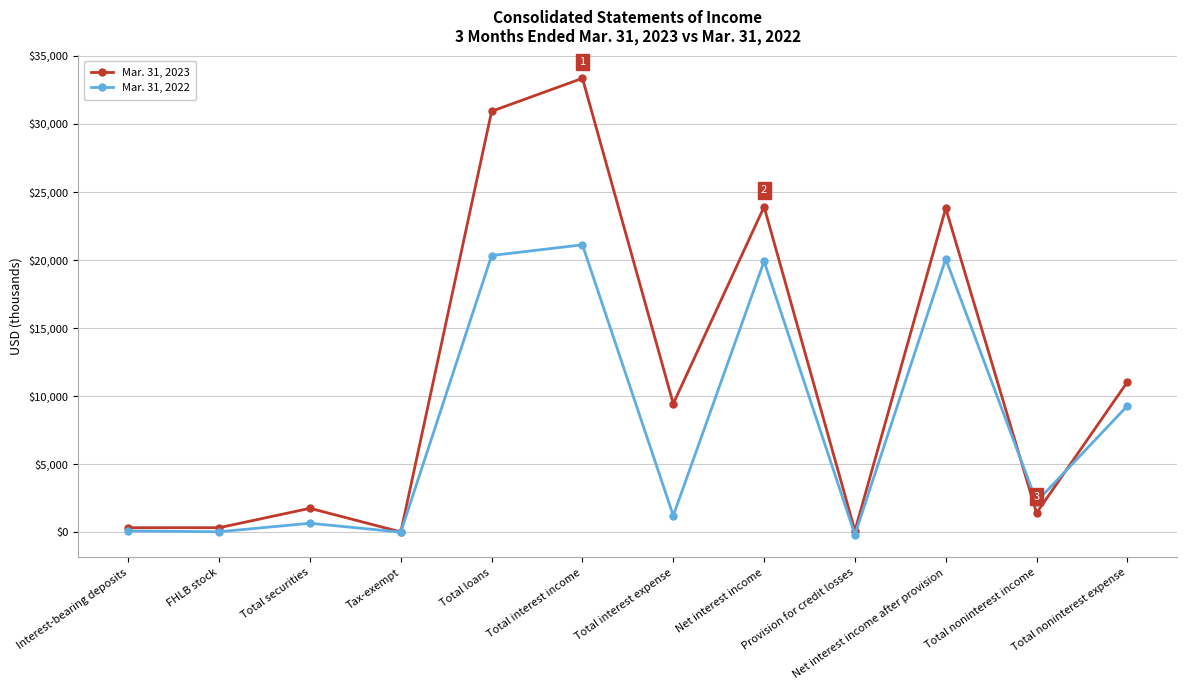

Is it true that Mar. 31, 2022 equals 21119 at Total interest income?

True